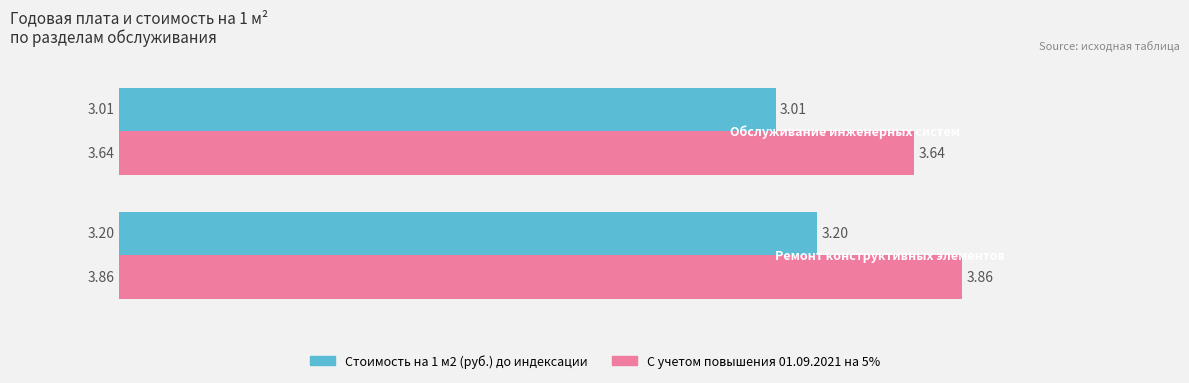

List the series in order of their overall mean, highest first.

С учетом повышения 01.09.2021 на 5%, Стоимость на 1 м2 (руб.) до индексации